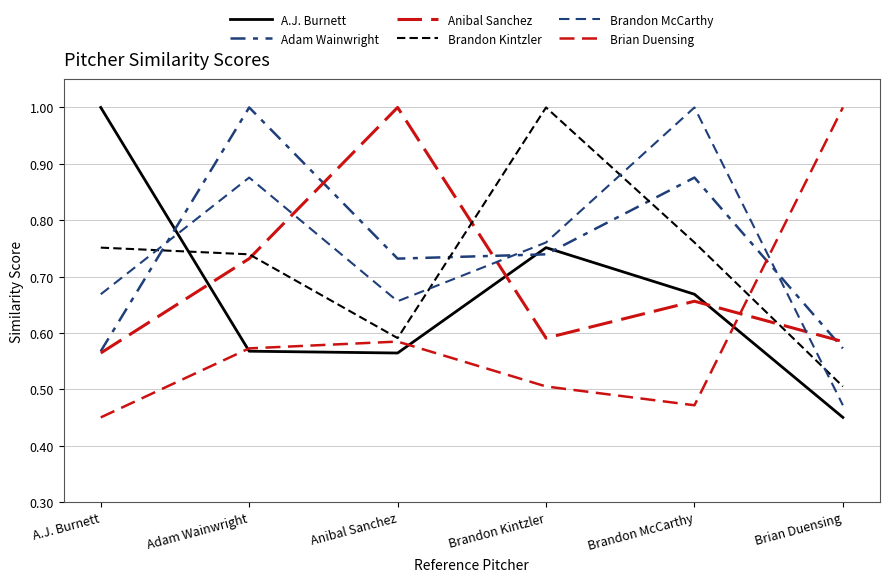

Does the chart have visible grid lines?

Yes